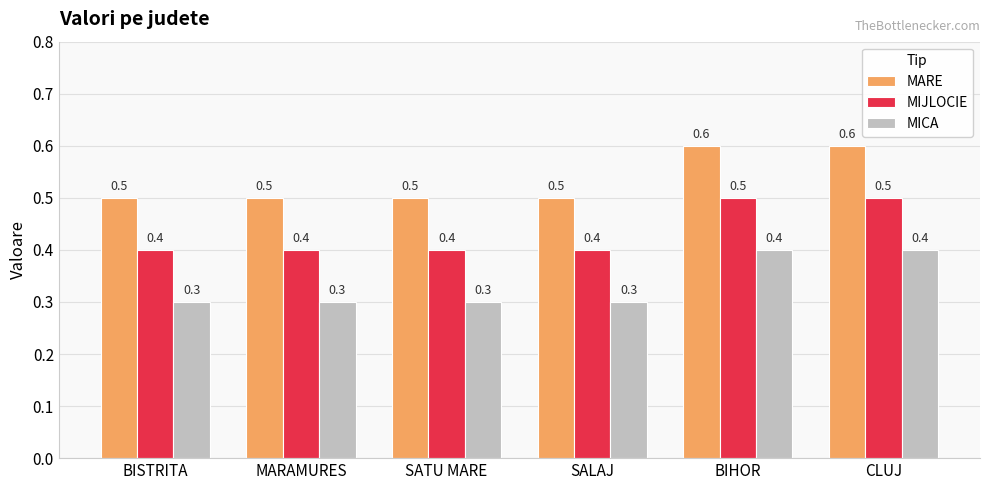

What is the maximum value shown in the chart?

0.6